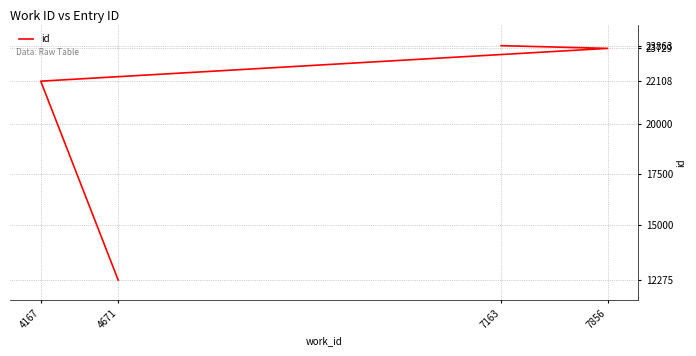

Is it true that the value at 7856 is 40203?

False